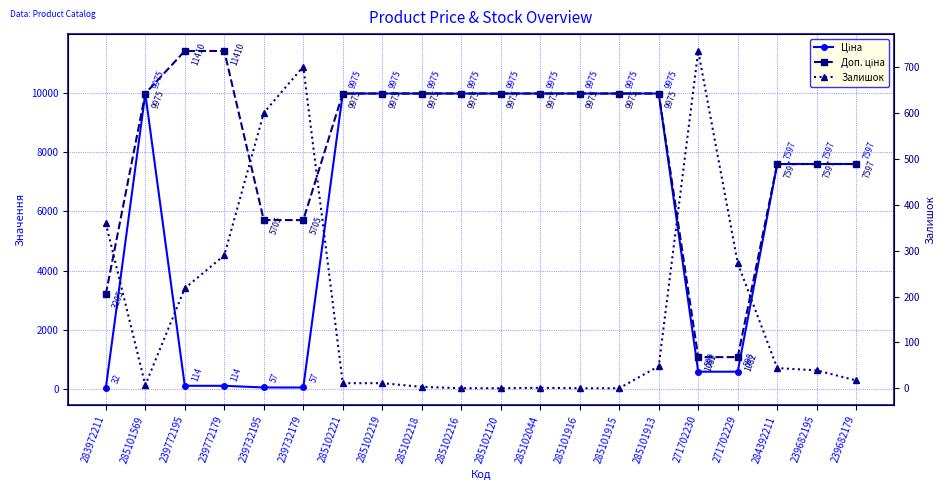

Where is Доп. ціна nearest to the value 6245?

239732195